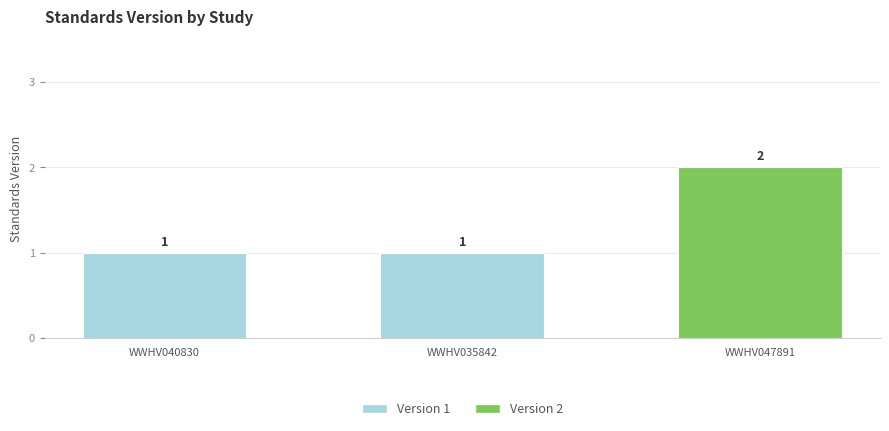

What position from the left is WWHV040830?

1